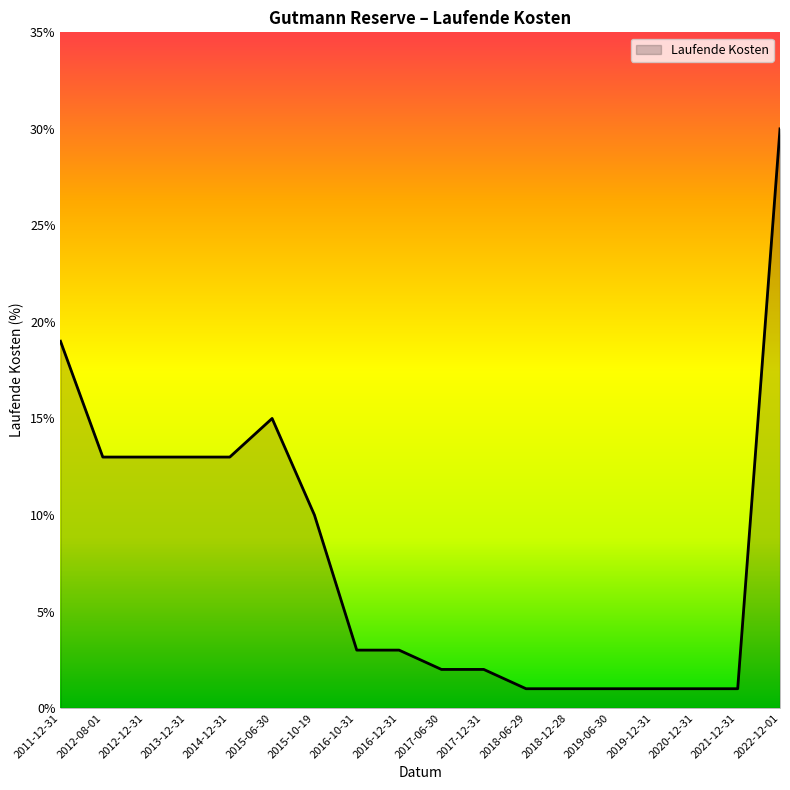

Does the chart display data point markers on the line(s)?

No